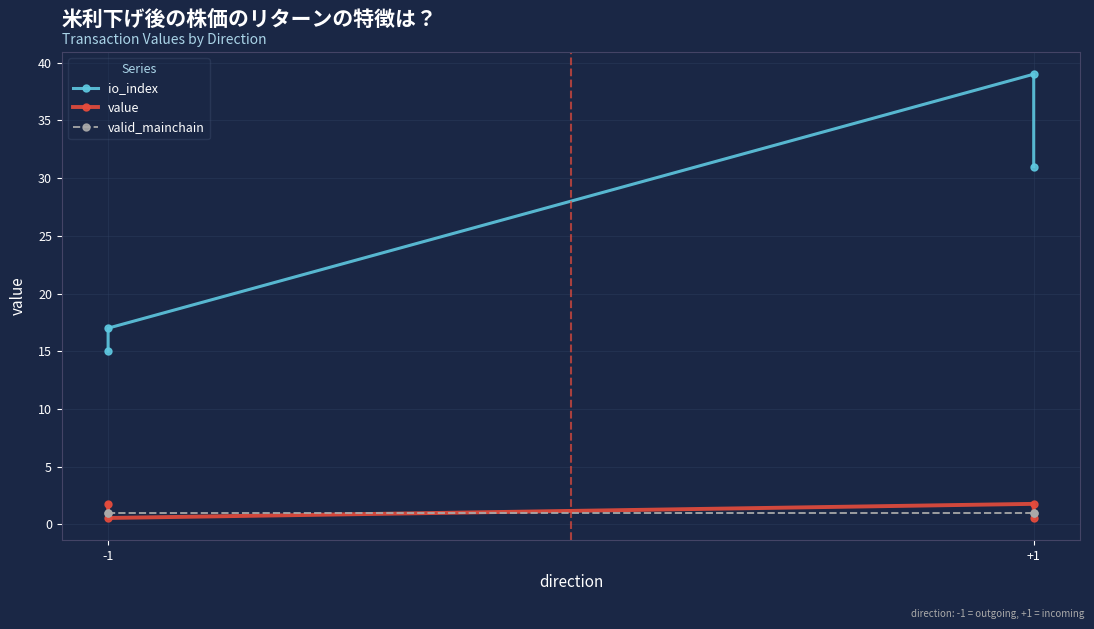

Is this an area chart (filled region under the line)?

No